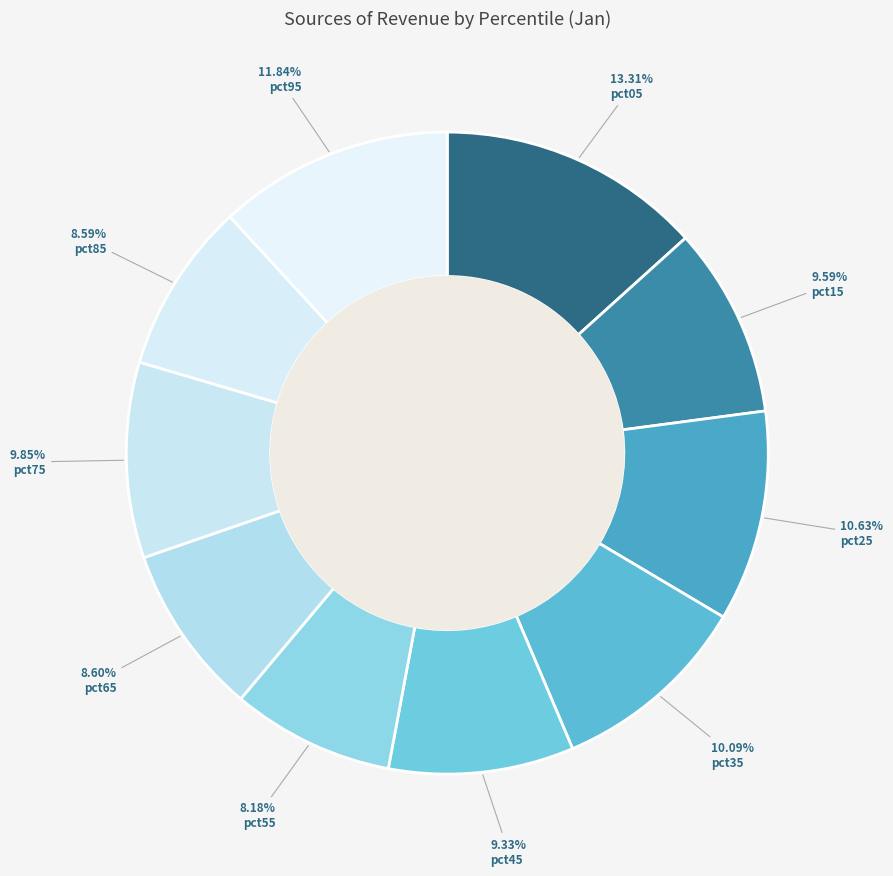

To the nearest percent, what is the average slice percentage?

10%